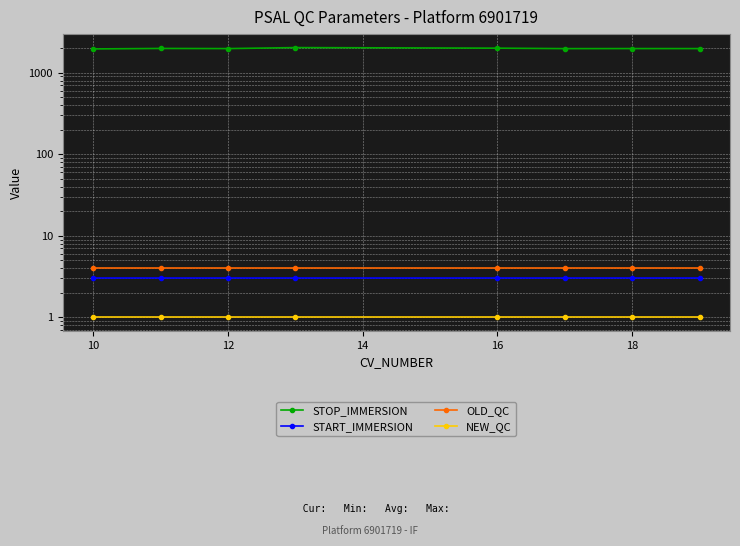

At how many categories does at least one series exceed 1061?

8